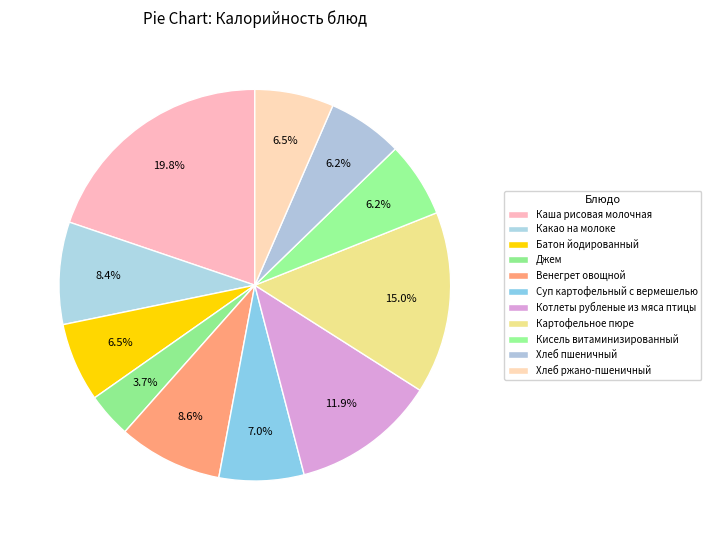

How many segments does this pie chart have?

11